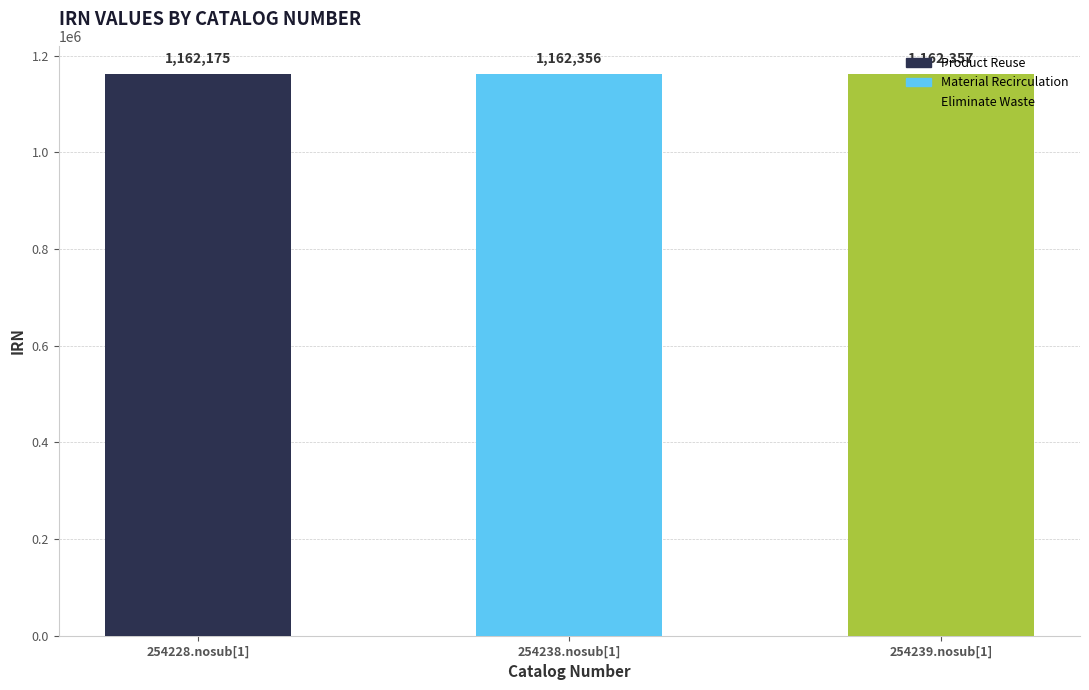

What position from the left is 254239.nosub[1]?

3